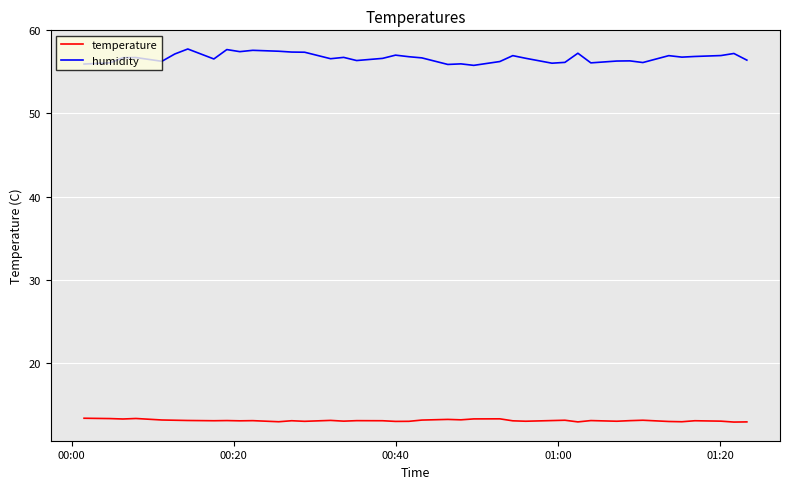

Rank the series by their average value, from highest to lowest.

humidity, temperature